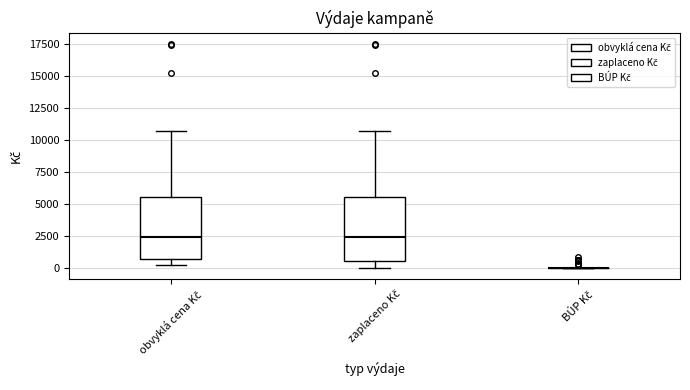

Reading left to right, transcribe this box plot: for each box, give where its median line is, the range the box spans, and where its two whiskers end, as read against the y-axis. The values are not printed on the chart, so give them approximately, as read against the axis.

obvyklá cena Kč: median 2500, box 500 to 5500, whiskers 500 (just below the box's lower edge) to 10500
zaplaceno Kč: median 2500, box 500 to 5500, whiskers 0 to 10500
BÚP Kč: box collapsed to a line at 0, whiskers 0 to 0